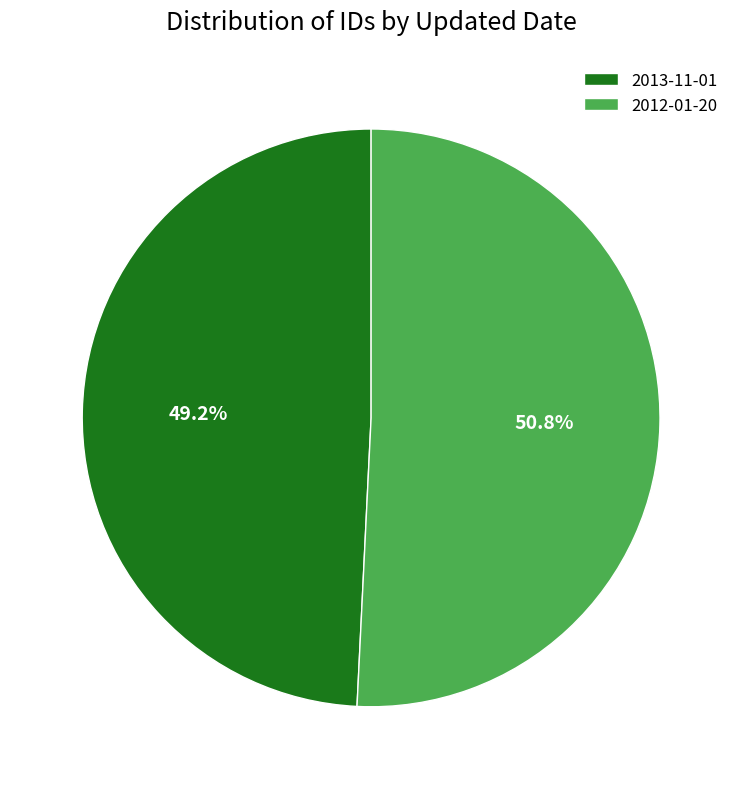

True or false: 2012-01-20 accounts for 59% of the total.

False